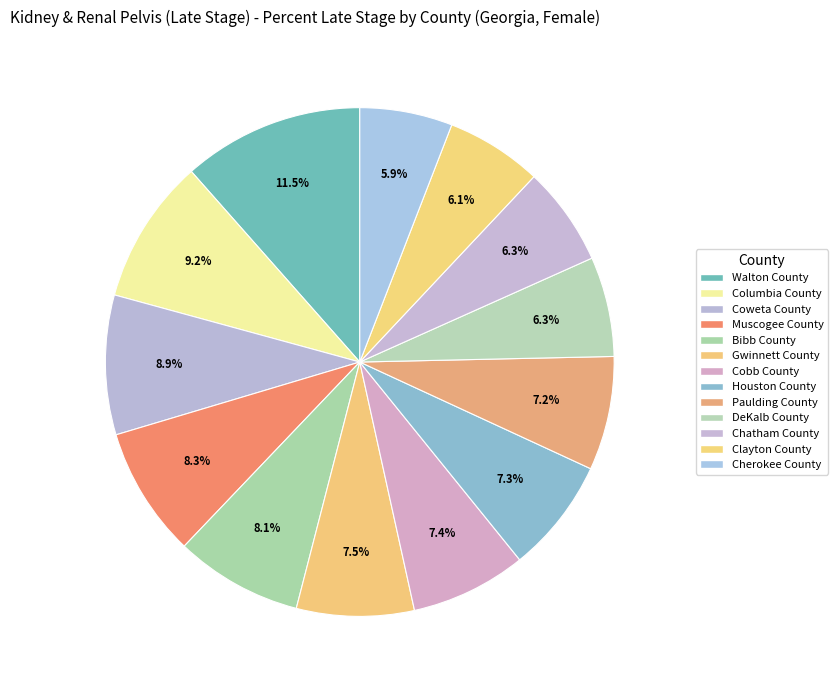

How many segments does this pie chart have?

13